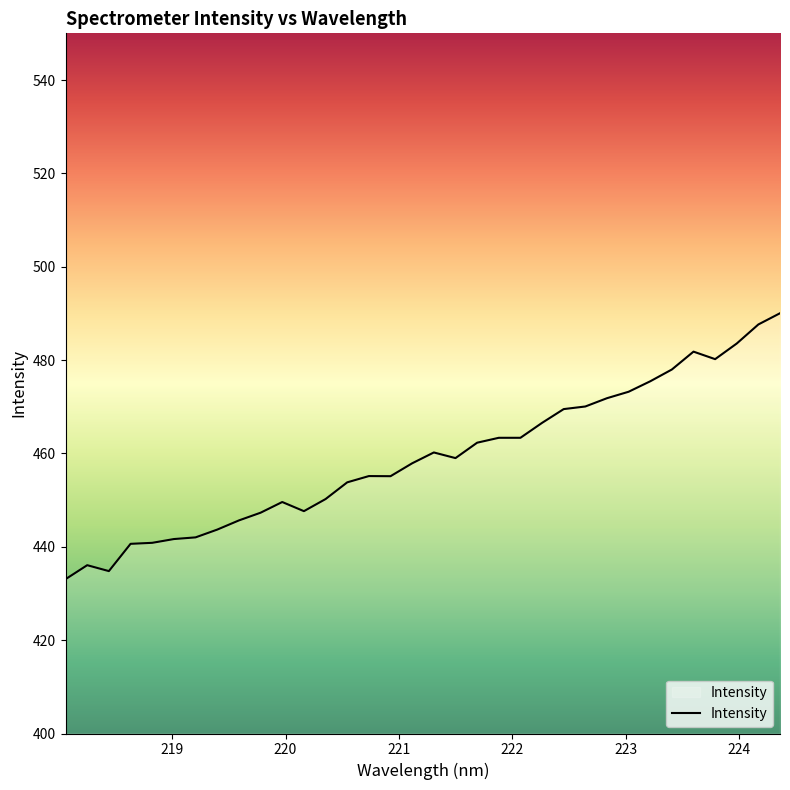

What is the greatest value displayed?

490.0